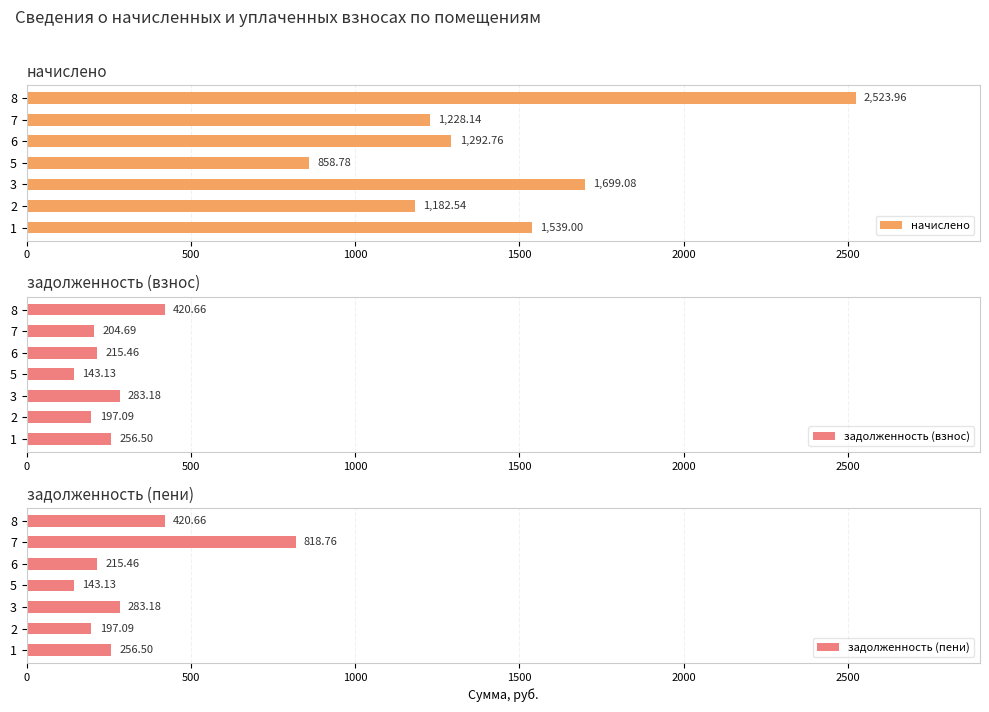

What is the average value of the начислено series?

1474.9